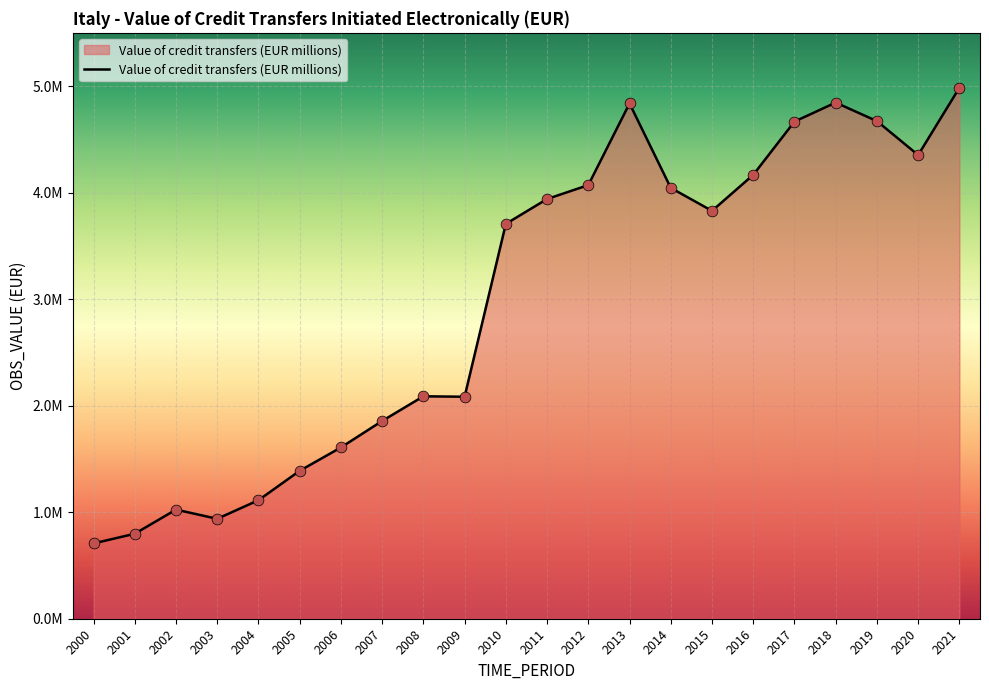

Which has a higher value, 2007 or 2013?

2013